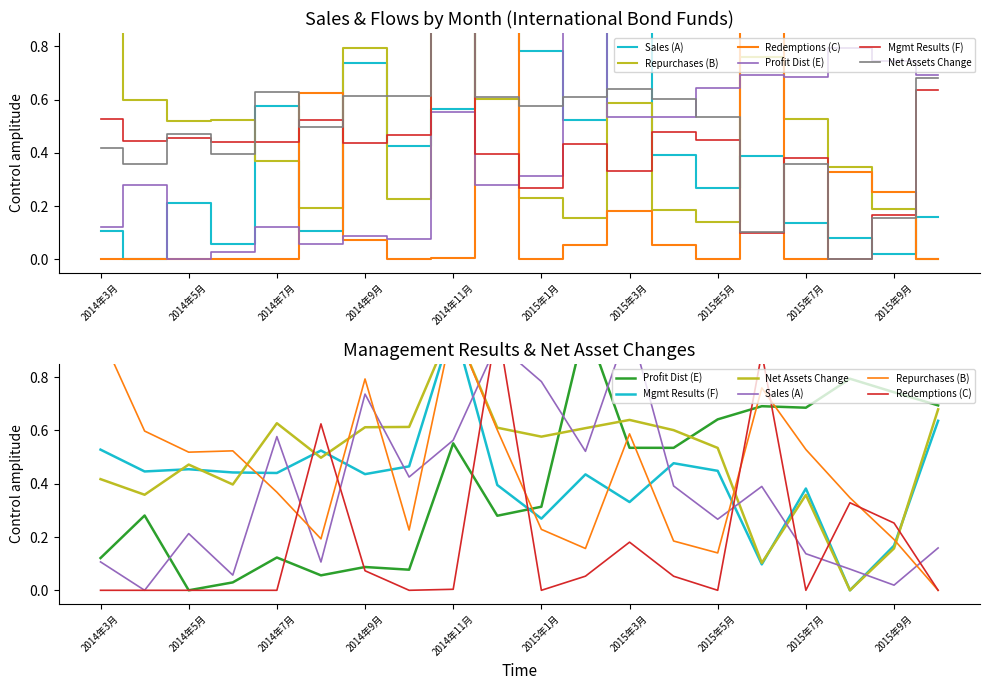

Reading left to right, what are all the values shown in this chart?

Sales (A): 0.1	0.0	0.2	0.1	0.6	0.1	0.7	0.4	0.6	0.9	0.8	0.5	1.0	0.4	0.3	0.4	0.1	0.1	0.0	0.2
Repurchases (B): 1.0	0.6	0.5	0.5	0.4	0.2	0.8	0.2	1.0	0.6	0.2	0.2	0.6	0.2	0.1	0.8	0.5	0.3	0.2	0.0
Redemptions (C): 0.0	0.0	0.0	0.0	0.0	0.6	0.1	0.0	0.0	1.0	0.0	0.1	0.2	0.1	0.0	0.9	0.0	0.3	0.3	0.0
Profit Dist (E): 0.1	0.3	0.0	0.0	0.1	0.1	0.1	0.1	0.6	0.3	0.3	1.0	0.5	0.5	0.6	0.7	0.7	0.8	0.7	0.7
Mgmt Results (F): 0.5	0.4	0.5	0.4	0.4	0.5	0.4	0.5	1.0	0.4	0.3	0.4	0.3	0.5	0.4	0.1	0.4	0.0	0.2	0.6
Net Assets Change: 0.4	0.4	0.5	0.4	0.6	0.5	0.6	0.6	1.0	0.6	0.6	0.6	0.6	0.6	0.5	0.1	0.4	0.0	0.2	0.7